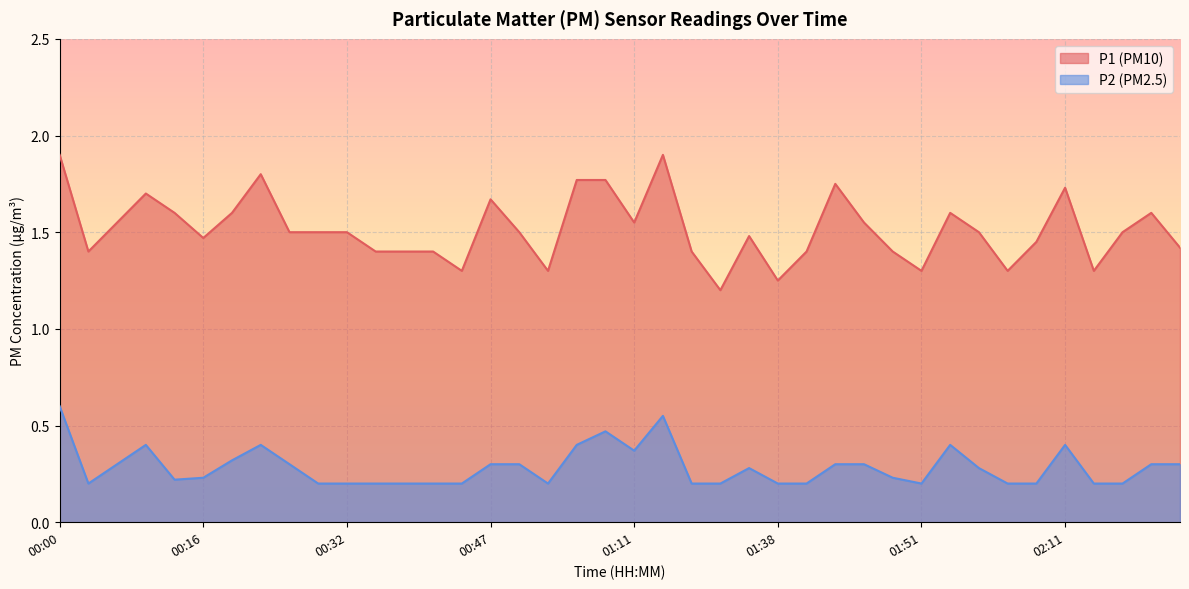

At which label does P2 reach its peak?

00:00